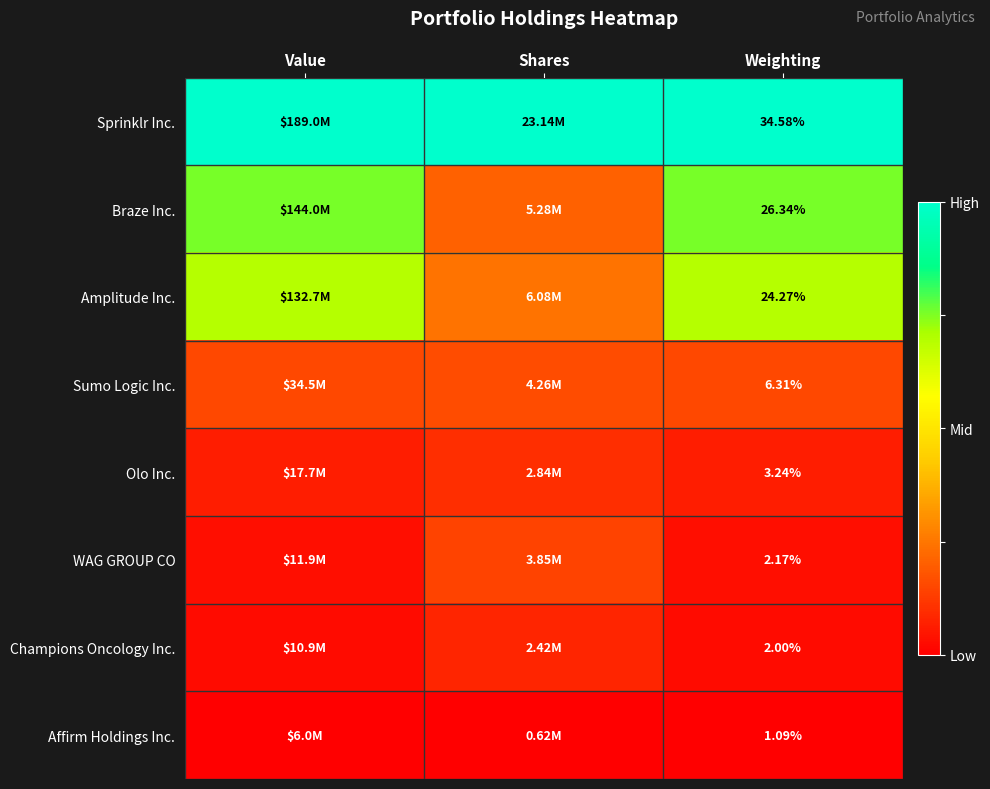

At Weighting, list the series in order from largest to smallest.

Sprinklr Inc., Braze Inc., Amplitude Inc., Sumo Logic Inc., Olo Inc., WAG GROUP CO, Champions Oncology Inc., Affirm Holdings Inc.